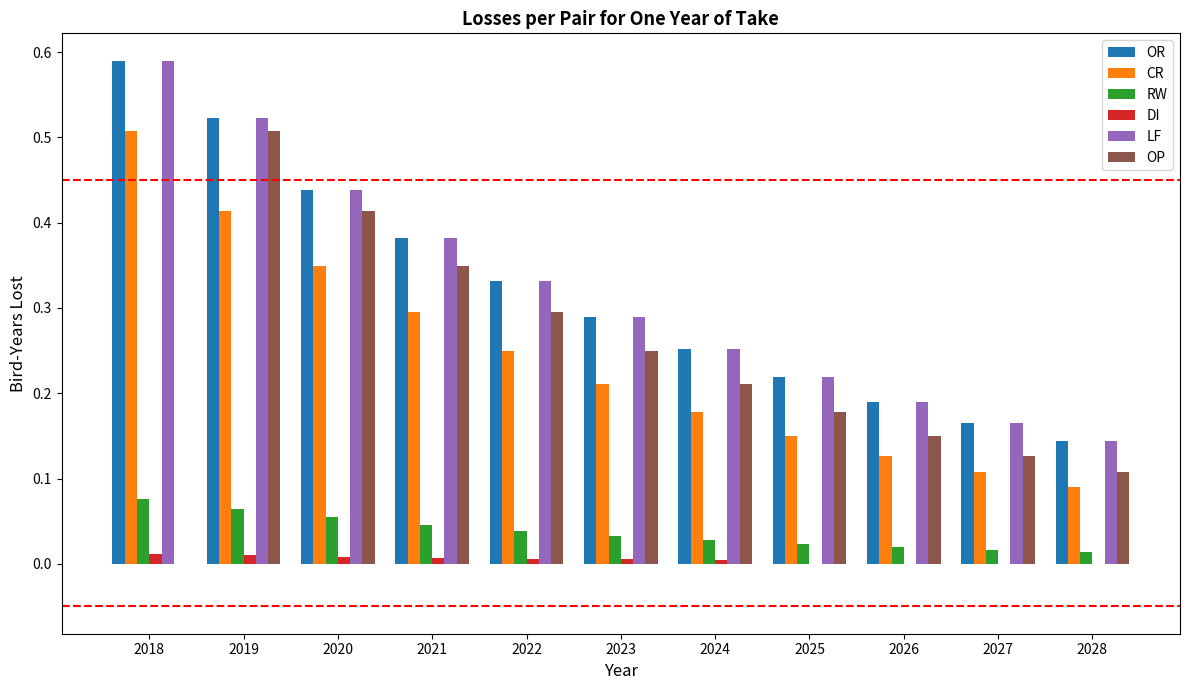

What is the sum of all LF values?

3.5